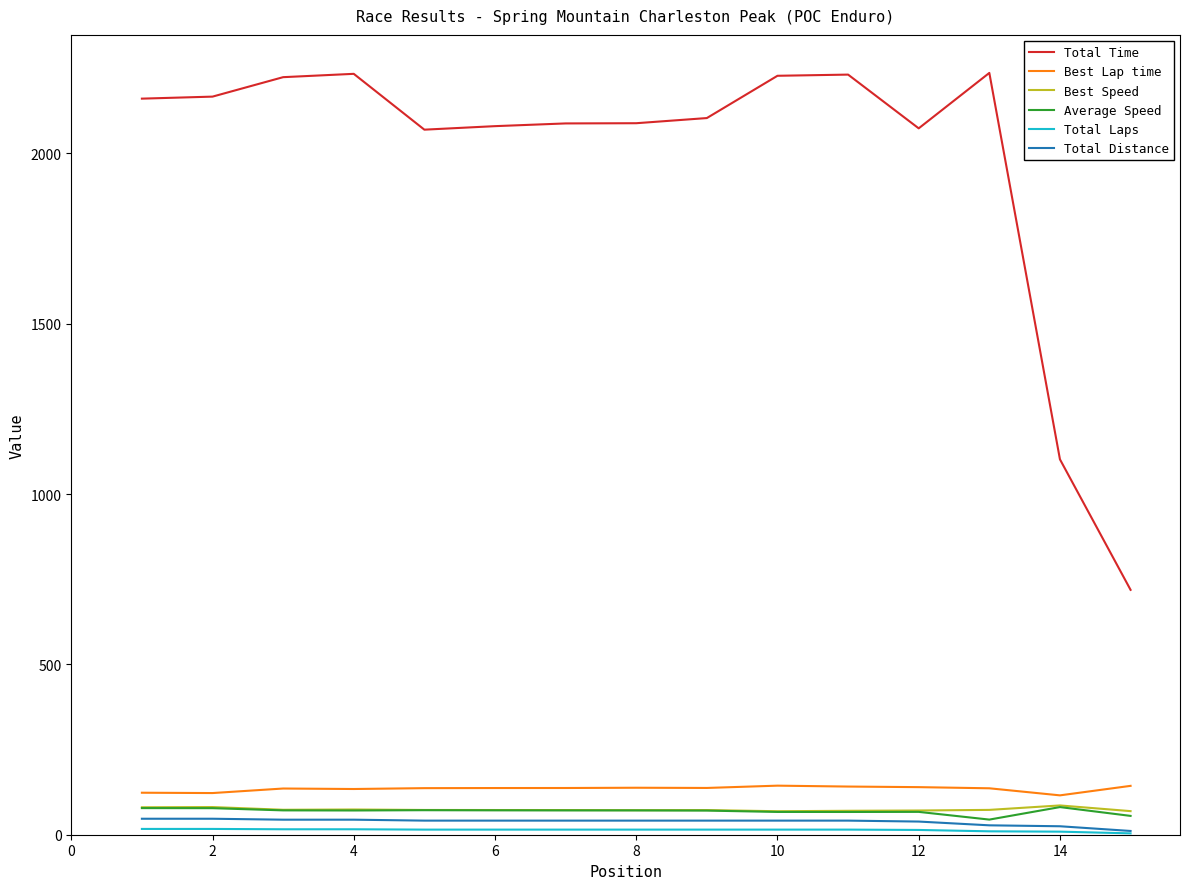

What is the maximum value shown in the chart?

2236.6